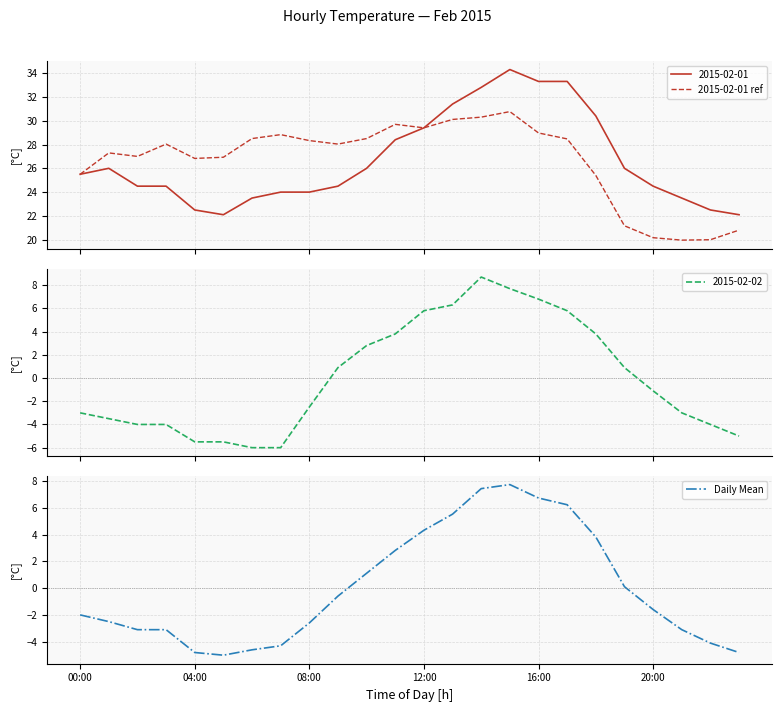

What is the lowest value of the 2015-02-01 series?

22.1